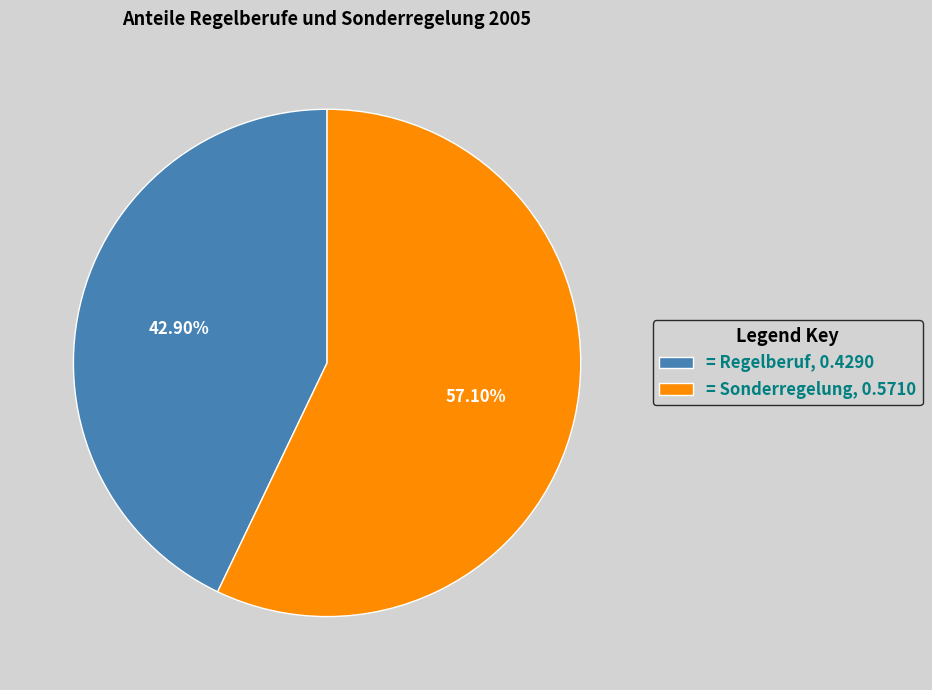

How many slices are in this pie chart?

2